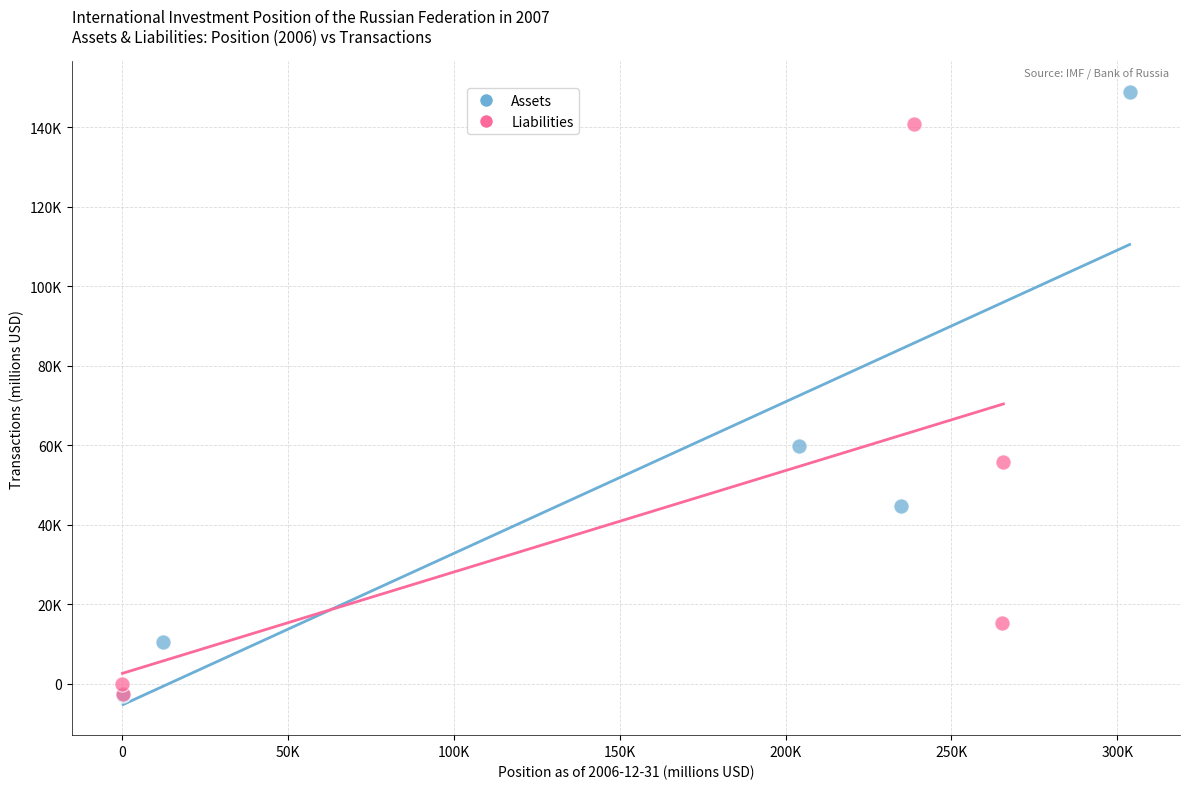

What are all the series names shown in the legend?

Assets, Liabilities